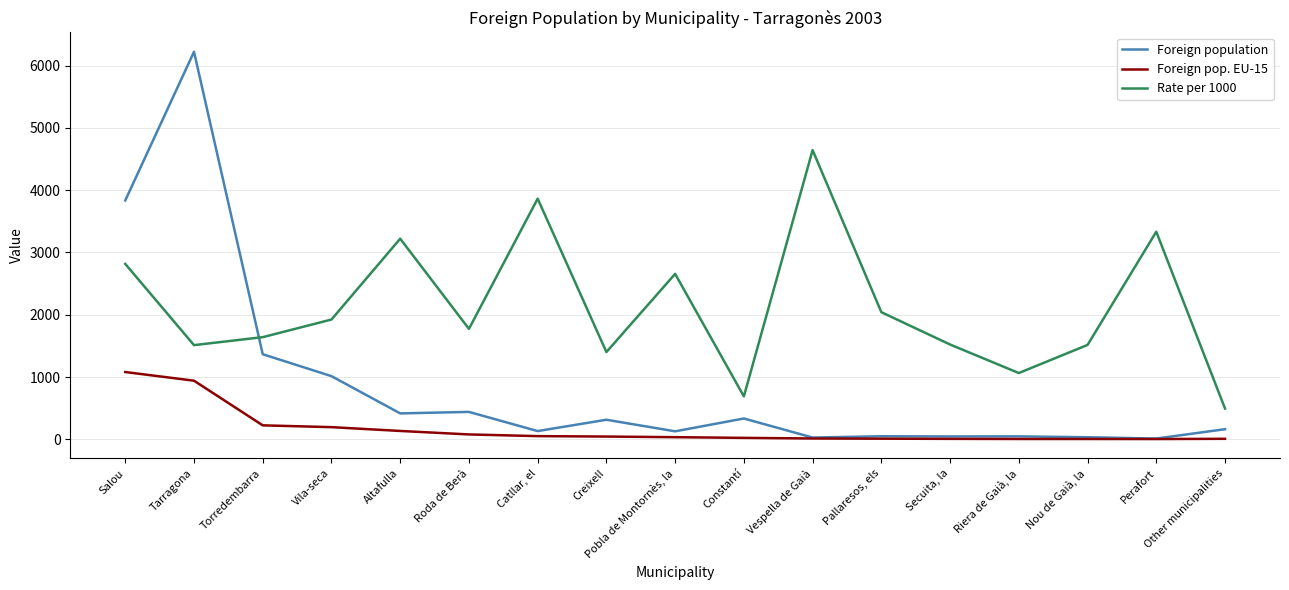

Which series changed the most between Catllar, el and Other municipalities?

Rate per 1000